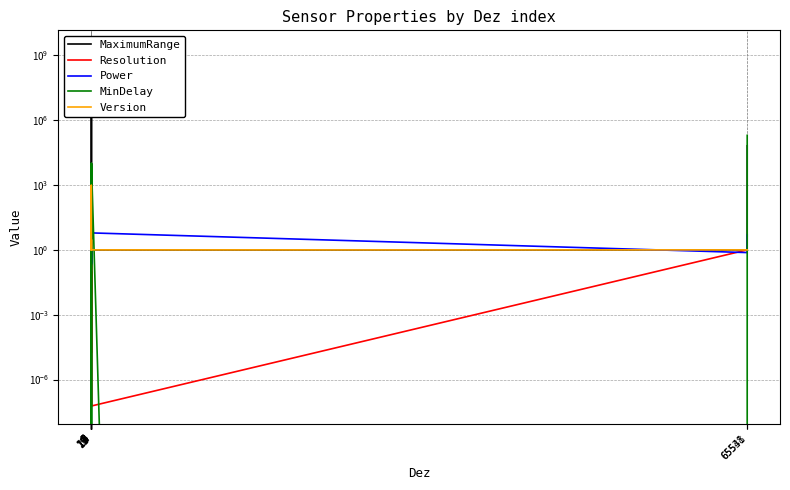

At which category is the sum across all series the highest?

19